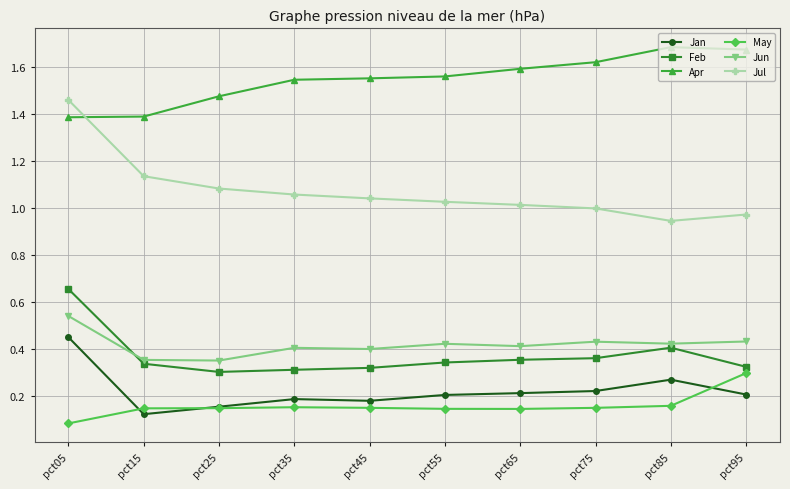

Which category has the highest value in the Jun series?

pct05